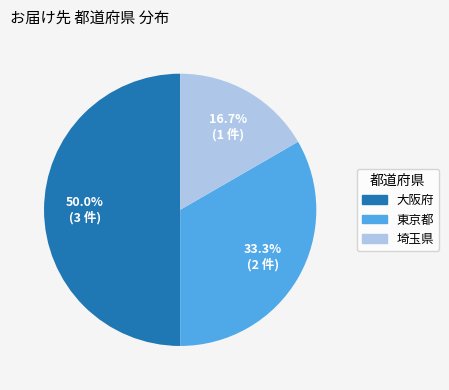

Is it true that 埼玉県 is 8% of the pie?

False